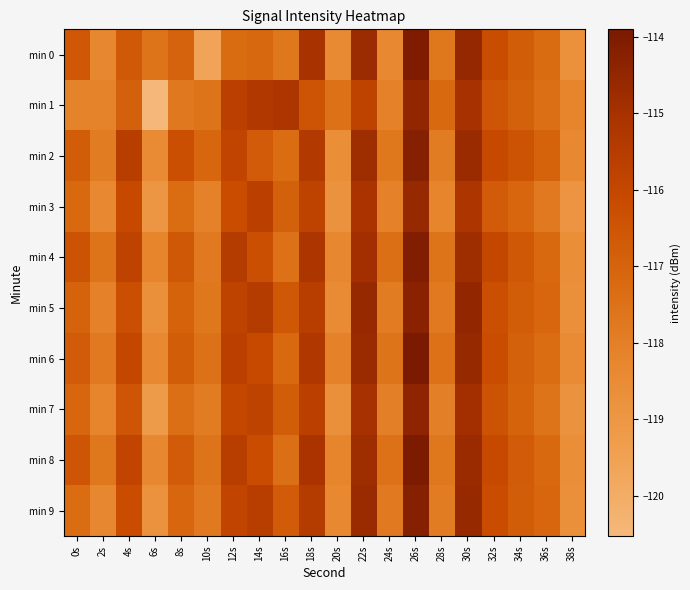

Reading left to right, what are all the values shown in this chart?

min 0: 0s=-116.6	2s=-118.3	4s=-116.6	6s=-117.6	8s=-117.0	10s=-119.6	12s=-117.3	14s=-117.2	16s=-117.7	18s=-115.1	20s=-118.4	22s=-114.7	24s=-118.4	26s=-114.0	28s=-117.7	30s=-114.6	32s=-116.2	34s=-116.8	36s=-117.3	38s=-118.7
min 1: 0s=-118.2	2s=-118.2	4s=-116.9	6s=-120.5	8s=-117.8	10s=-117.6	12s=-115.6	14s=-115.3	16s=-115.2	18s=-116.5	20s=-117.5	22s=-115.8	24s=-118.1	26s=-114.5	28s=-117.2	30s=-115.0	32s=-116.5	34s=-116.9	36s=-117.4	38s=-118.2
min 2: 0s=-116.8	2s=-117.9	4s=-115.6	6s=-118.5	8s=-116.3	10s=-117.1	12s=-115.9	14s=-116.7	16s=-117.3	18s=-115.4	20s=-118.6	22s=-114.8	24s=-117.7	26s=-114.2	28s=-117.9	30s=-114.7	32s=-116.1	34s=-116.4	36s=-117.0	38s=-118.4
min 3: 0s=-117.2	2s=-118.4	4s=-116.1	6s=-119.0	8s=-117.3	10s=-118.1	12s=-116.2	14s=-115.7	16s=-116.9	18s=-115.8	20s=-118.8	22s=-115.1	24s=-118.1	26s=-114.6	28s=-118.2	30s=-115.2	32s=-116.7	34s=-117.1	36s=-117.8	38s=-118.9
min 4: 0s=-116.4	2s=-117.6	4s=-115.8	6s=-118.2	8s=-116.6	10s=-117.8	12s=-115.5	14s=-116.3	16s=-117.5	18s=-115.2	20s=-118.3	22s=-114.9	24s=-117.4	26s=-114.1	28s=-117.6	30s=-114.8	32s=-116.0	34s=-116.6	36s=-117.2	38s=-118.6
min 5: 0s=-117.0	2s=-118.1	4s=-116.3	6s=-118.7	8s=-117.0	10s=-117.7	12s=-115.8	14s=-115.5	16s=-116.6	18s=-115.6	20s=-118.5	22s=-114.6	24s=-117.9	26s=-114.3	28s=-117.8	30s=-114.5	32s=-116.3	34s=-116.8	36s=-117.1	38s=-118.7
min 6: 0s=-116.7	2s=-117.8	4s=-116.0	6s=-118.4	8s=-116.8	10s=-117.5	12s=-115.7	14s=-116.1	16s=-117.2	18s=-115.3	20s=-118.1	22s=-114.7	24s=-117.6	26s=-113.9	28s=-117.5	30s=-114.6	32s=-116.2	34s=-116.9	36s=-117.3	38s=-118.5
min 7: 0s=-117.1	2s=-118.2	4s=-116.5	6s=-119.2	8s=-117.4	10s=-117.9	12s=-116.0	14s=-115.8	16s=-116.8	18s=-115.7	20s=-118.7	22s=-115.0	24s=-118.0	26s=-114.4	28s=-118.0	30s=-114.9	32s=-116.4	34s=-117.0	36s=-117.6	38s=-118.8
min 8: 0s=-116.5	2s=-117.7	4s=-115.9	6s=-118.3	8s=-116.7	10s=-117.6	12s=-115.6	14s=-116.2	16s=-117.4	18s=-115.1	20s=-118.2	22s=-114.8	24s=-117.5	26s=-114.0	28s=-117.7	30s=-114.7	32s=-116.1	34s=-116.7	36s=-117.2	38s=-118.6
min 9: 0s=-117.3	2s=-118.3	4s=-116.2	6s=-118.8	8s=-117.1	10s=-117.8	12s=-115.9	14s=-115.6	16s=-116.7	18s=-115.5	20s=-118.4	22s=-114.7	24s=-117.8	26s=-114.2	28s=-117.9	30s=-114.6	32s=-116.2	34s=-116.8	36s=-117.1	38s=-118.7